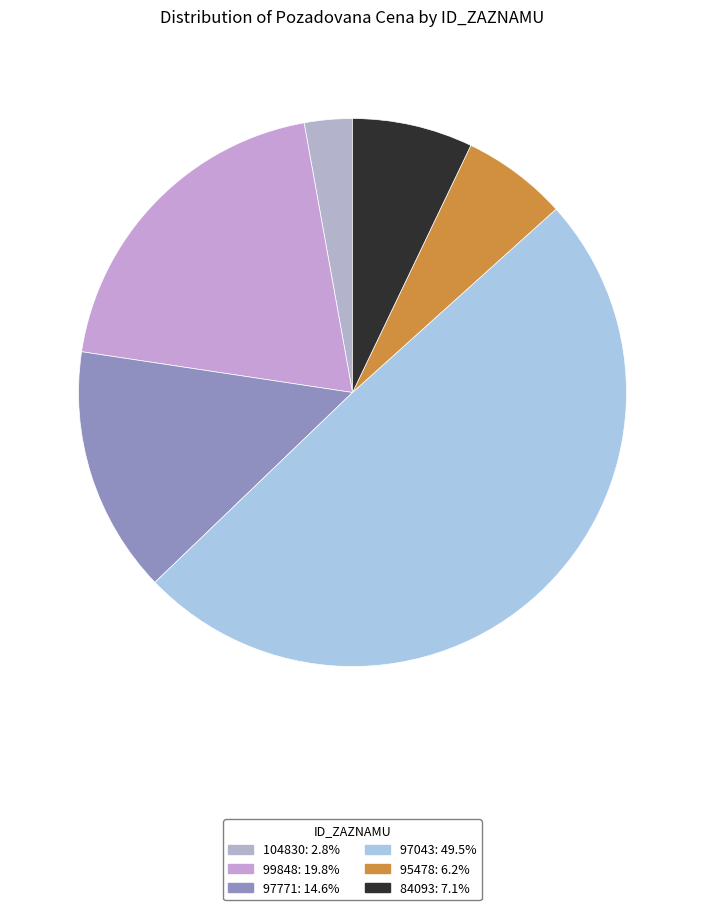

Is it true that 97771 is 15% of the pie?

True